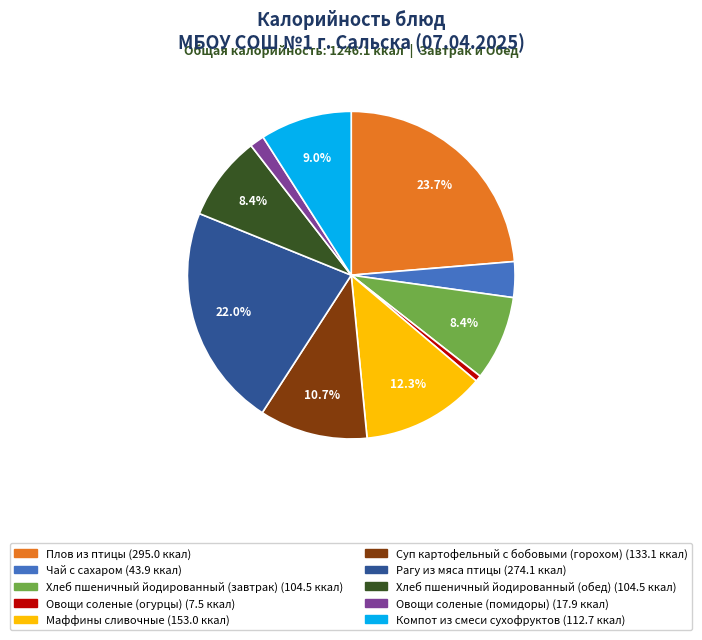

Count the number of slices in the pie.

10